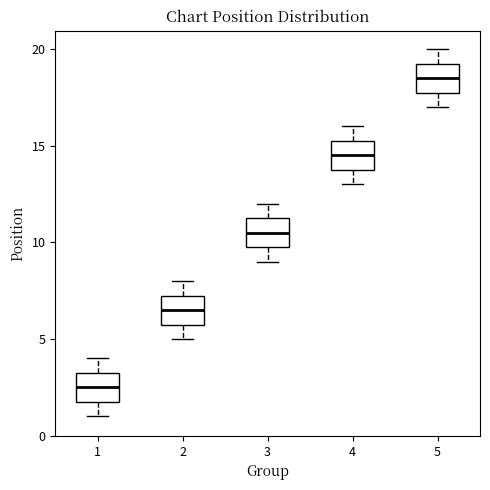

Reading left to right, transcribe this box plot: for each box, give where its median line is, the range the box spans, and where its two whiskers end, as read against the y-axis. The values are not printed on the chart, so give them approximately, as read against the axis.

1: median 2.5, box 2.0 to 3.5, whiskers 1.0 to 4.0
2: median 6.5, box 6.0 to 7.5, whiskers 5.0 to 8.0
3: median 10.5, box 10.0 to 11.5, whiskers 9.0 to 12.0
4: median 14.5, box 14.0 to 15.5, whiskers 13.0 to 16.0
5: median 18.5, box 18.0 to 19.5, whiskers 17.0 to 20.0